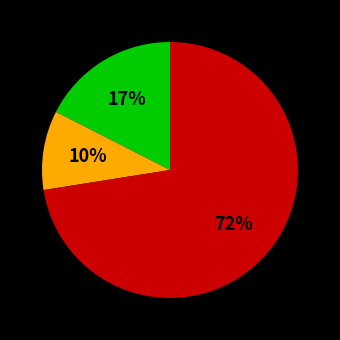

Is there any slice that represents more than half of the pie?

Yes